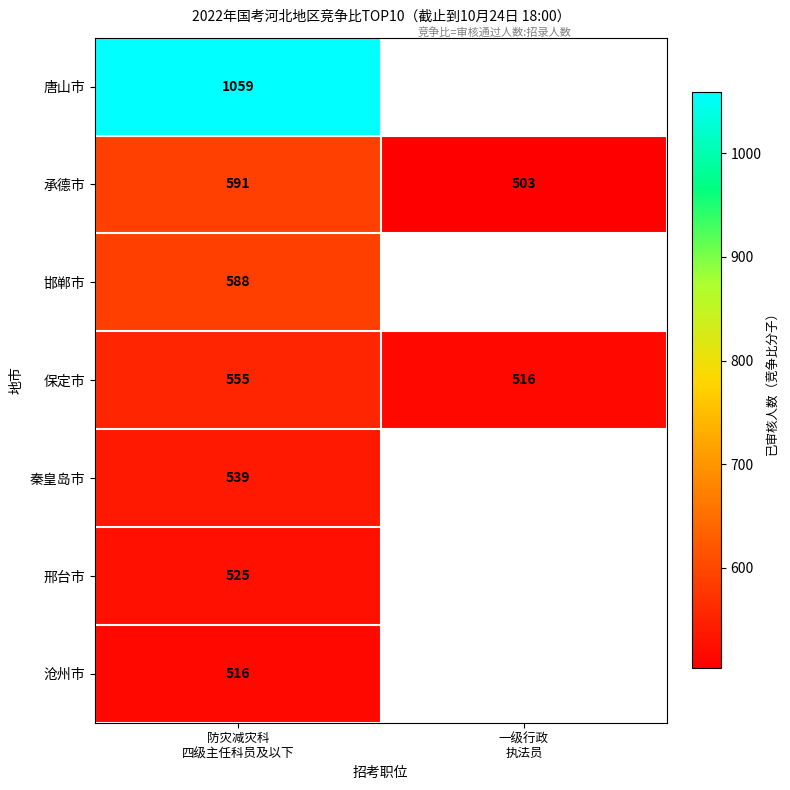

What is the sum of all 保定市 values?

1071